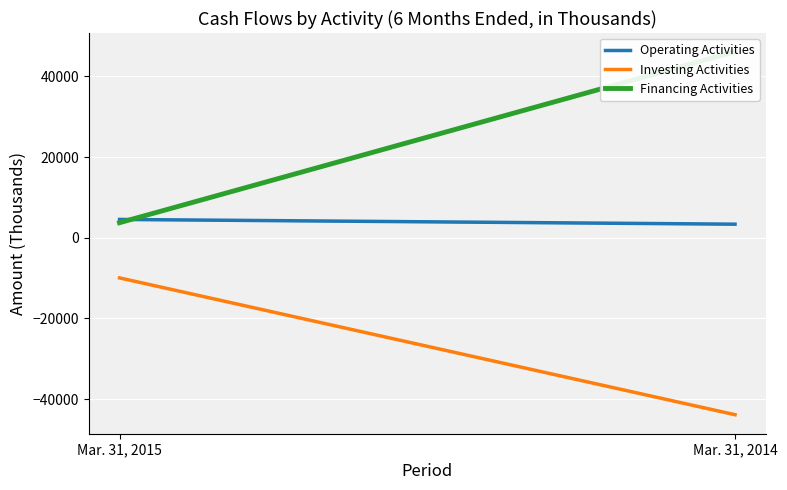

Which series has the largest total across all categories?

Financing Activities